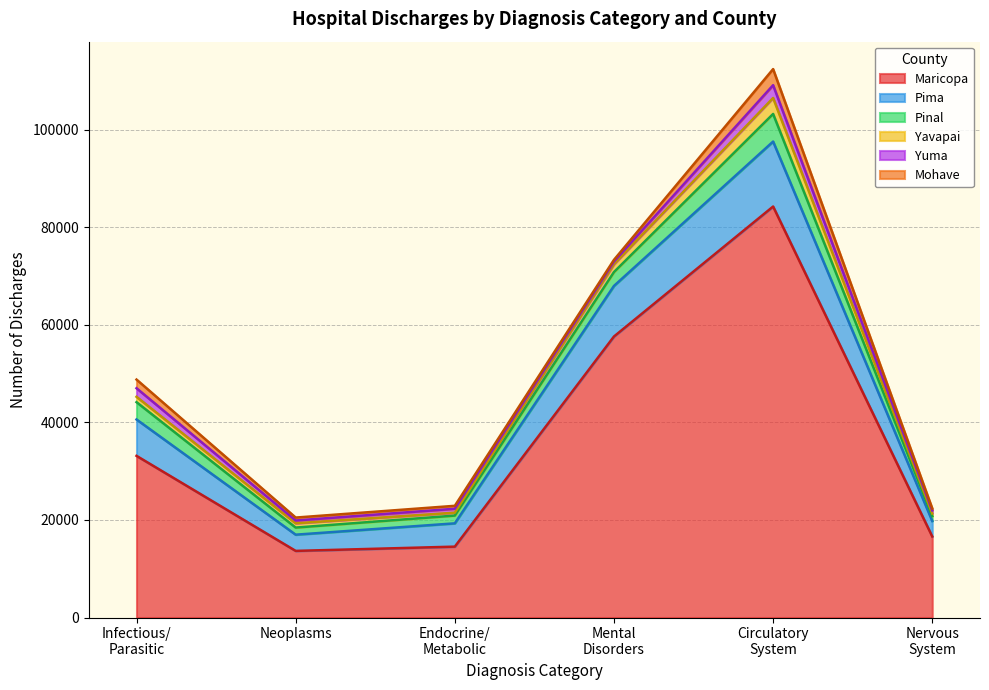

At which category is the sum across all series the highest?

Circulatory
System